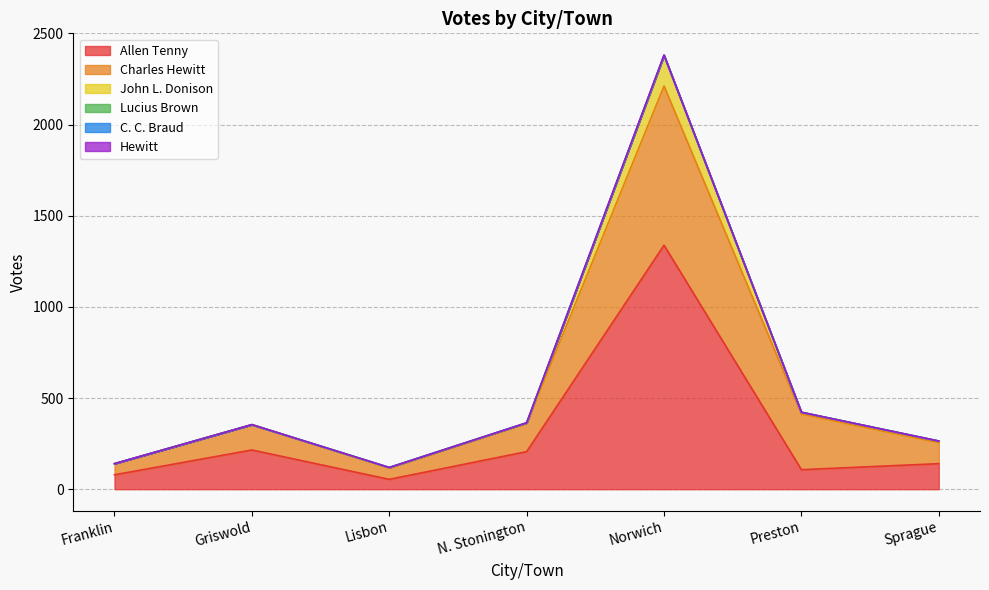

List the labels in order of C. C. Braud value, smallest first.

Lisbon, Franklin, Sprague, Griswold, N. Stonington, Preston, Norwich